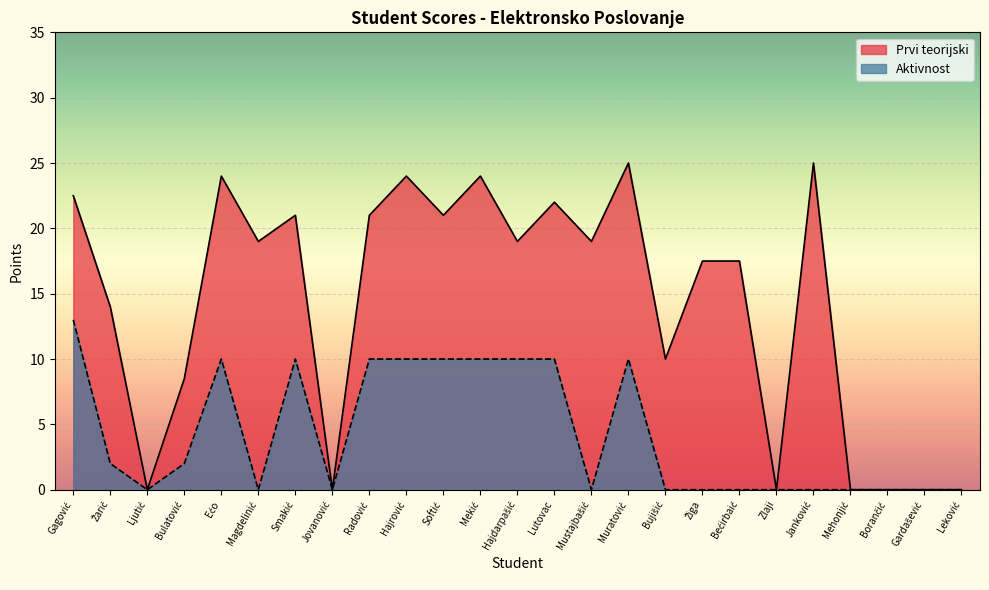

Which series has the widest spread of values?

Prvi teorijski